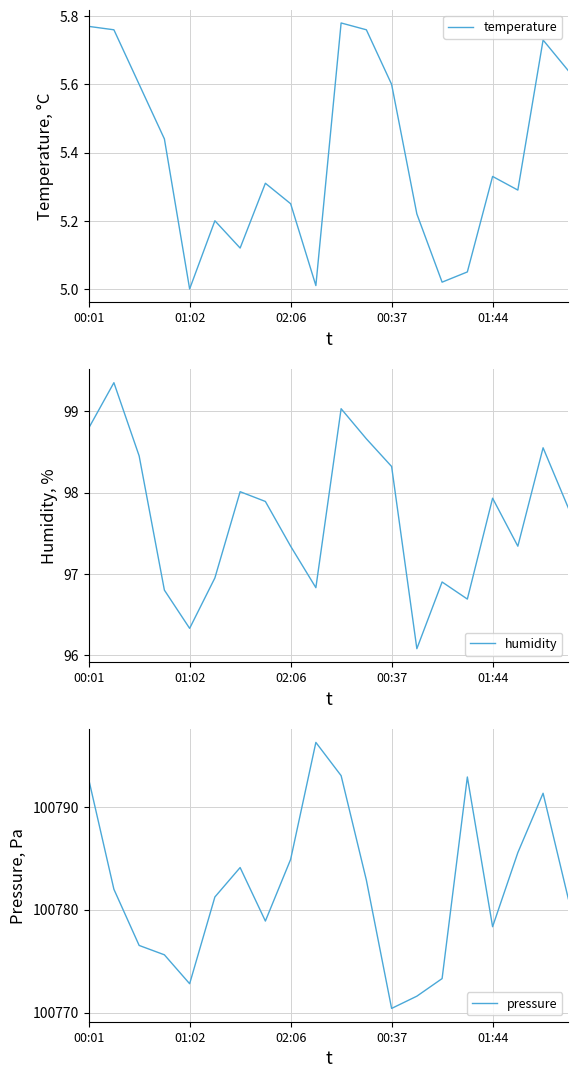

Reading left to right, transcribe all the data shown in this chart.

temperature: 5.8	5.8	5.6	5.4	5.0	5.2	5.1	5.3	5.2	5.0	5.8	5.8	5.6	5.2	5.0	5.0	5.3	5.3	5.7	5.6
humidity: 98.8	99.3	98.5	96.8	96.3	97.0	98.0	97.9	97.3	96.8	99.0	98.7	98.3	96.1	96.9	96.7	97.9	97.3	98.5	97.8
pressure: 100792.7	100782.0	100776.5	100775.6	100772.8	100781.2	100784.1	100778.9	100784.9	100796.2	100793.0	100782.9	100770.4	100771.6	100773.3	100792.9	100778.3	100785.5	100791.3	100781.1